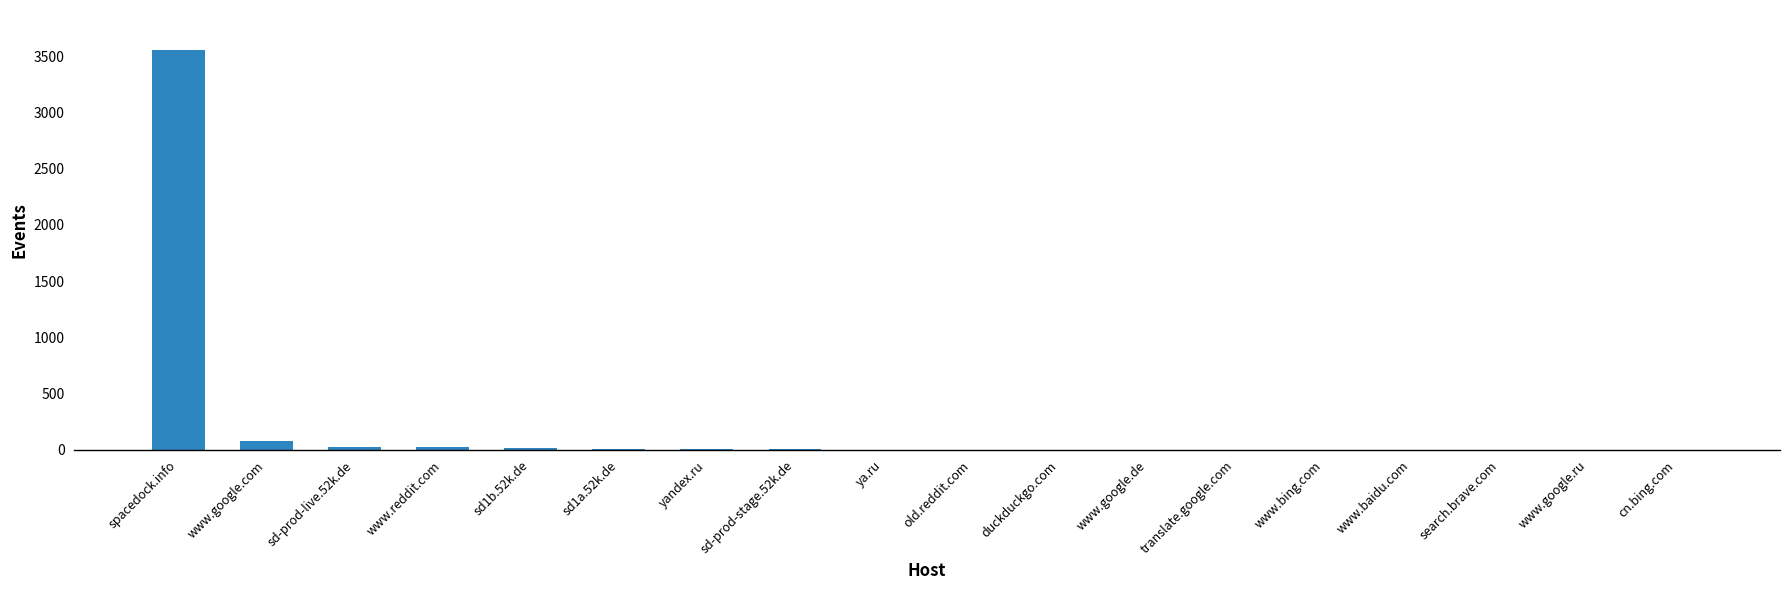

Which category has the highest value across all series?

spacedock.info